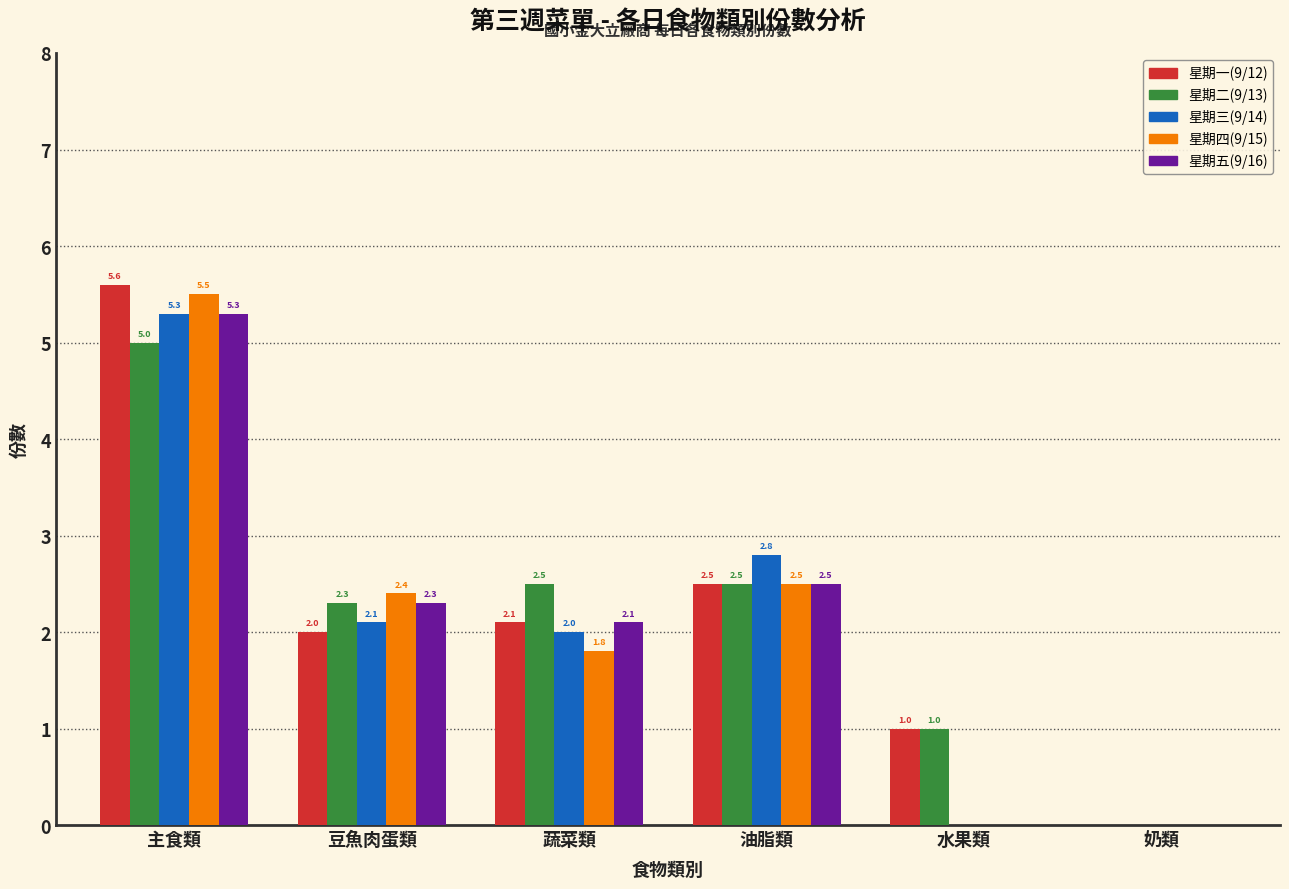

Where does the 星期四(9/15) series first go above 2?

主食類